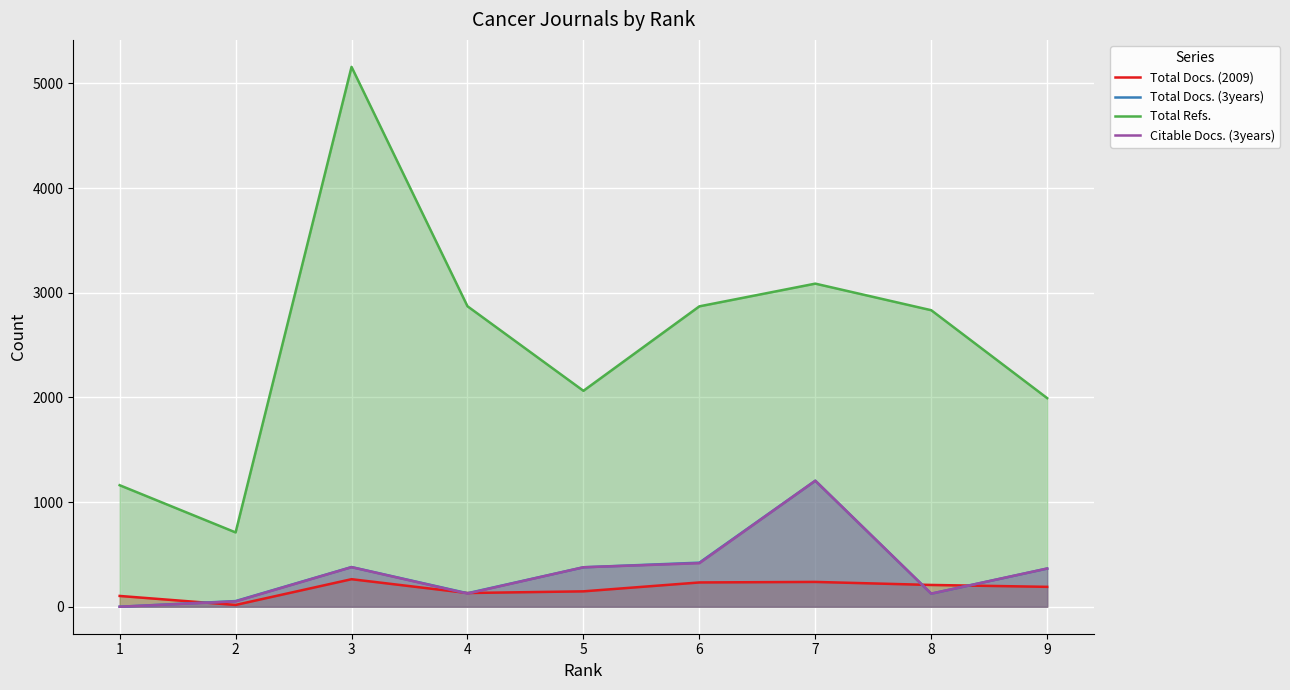

What is the total value across all series at 6?

3939